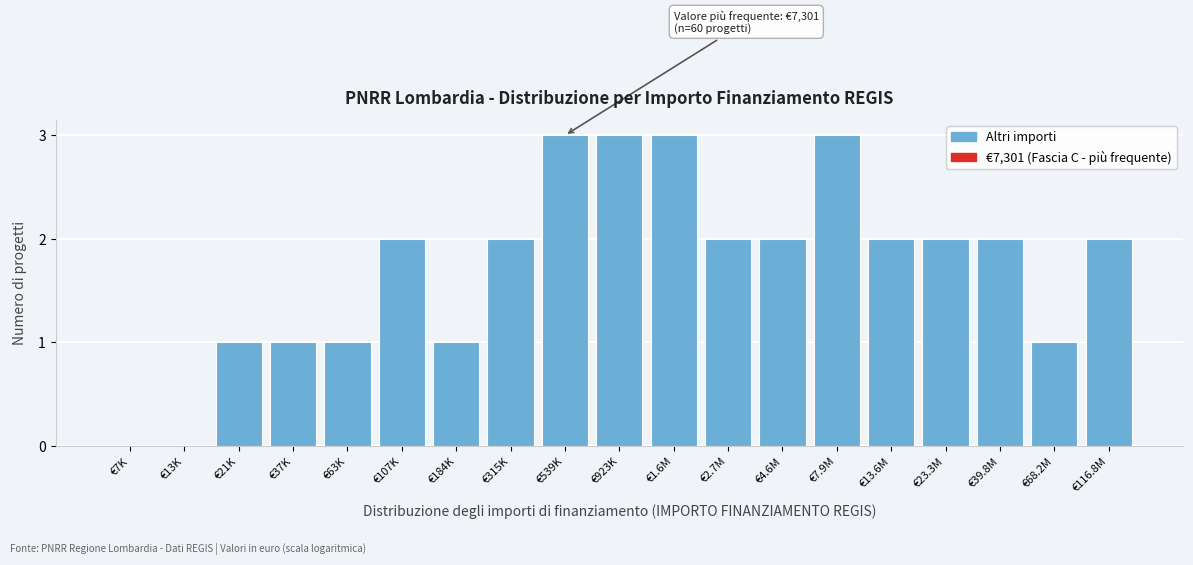

Reading left to right, transcribe all the data shown in this chart.

€7K=0	€13K=0	€21K=1	€37K=1	€63K=1	€107K=2	€184K=1	€315K=2	€539K=3	€923K=3	€1.6M=3	€2.7M=2	€4.6M=2	€7.9M=3	€13.6M=2	€23.3M=2	€39.8M=2	€68.2M=1	€116.8M=2